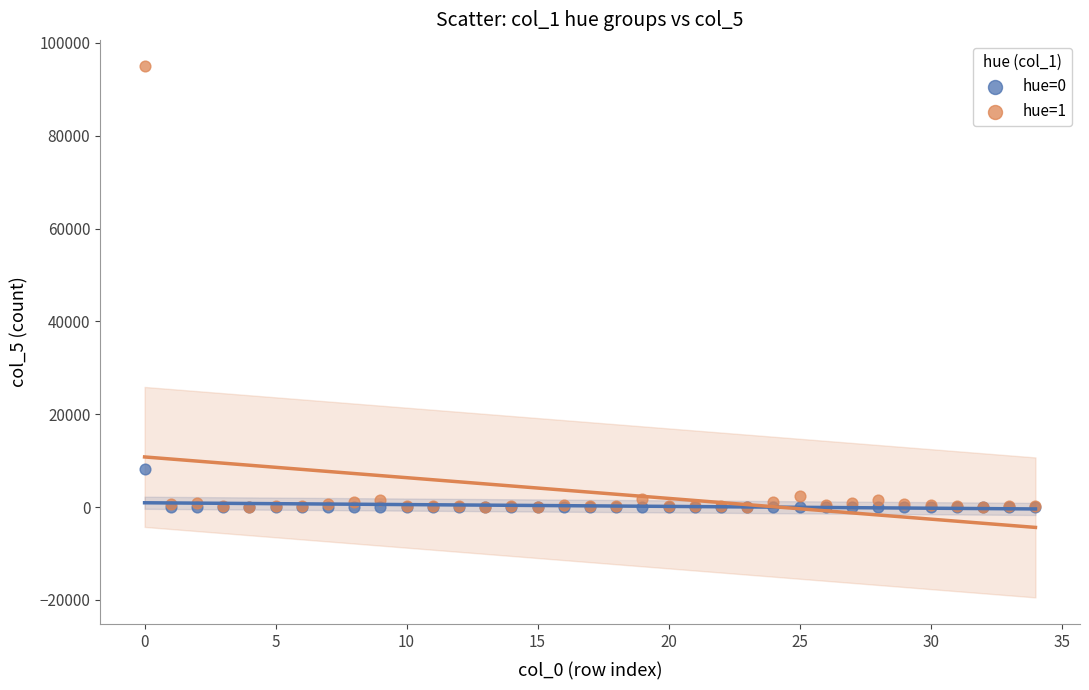

What are all the series names shown in the legend?

hue=0, hue=1